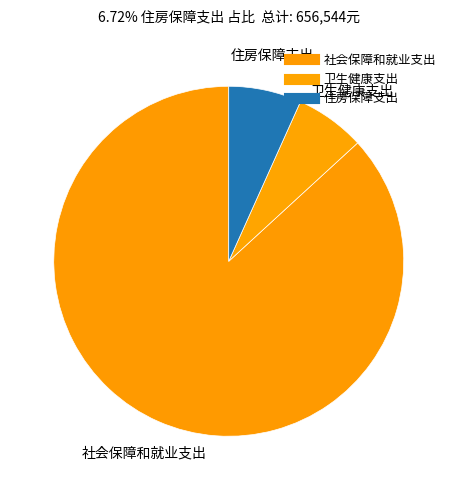

What is the ratio of the value at 卫生健康支出 to the value at 住房保障支出?

1.0